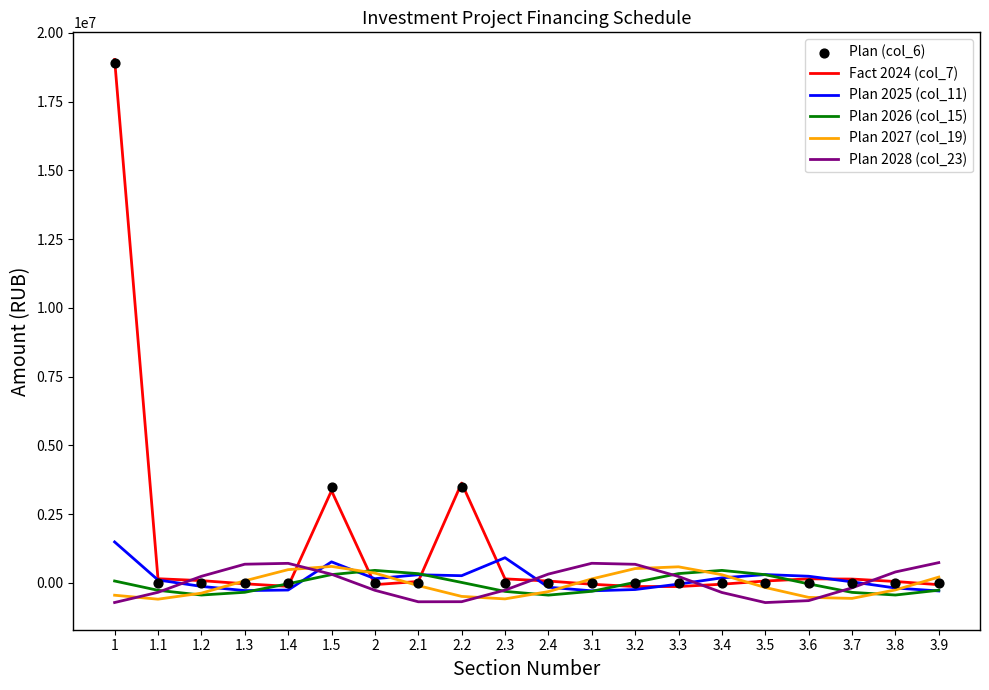

What are all the series names shown in the legend?

Fact 2024 (col_7), Plan 2025 (col_11), Plan 2026 (col_15), Plan 2027 (col_19), Plan 2028 (col_23), Plan (col_6)